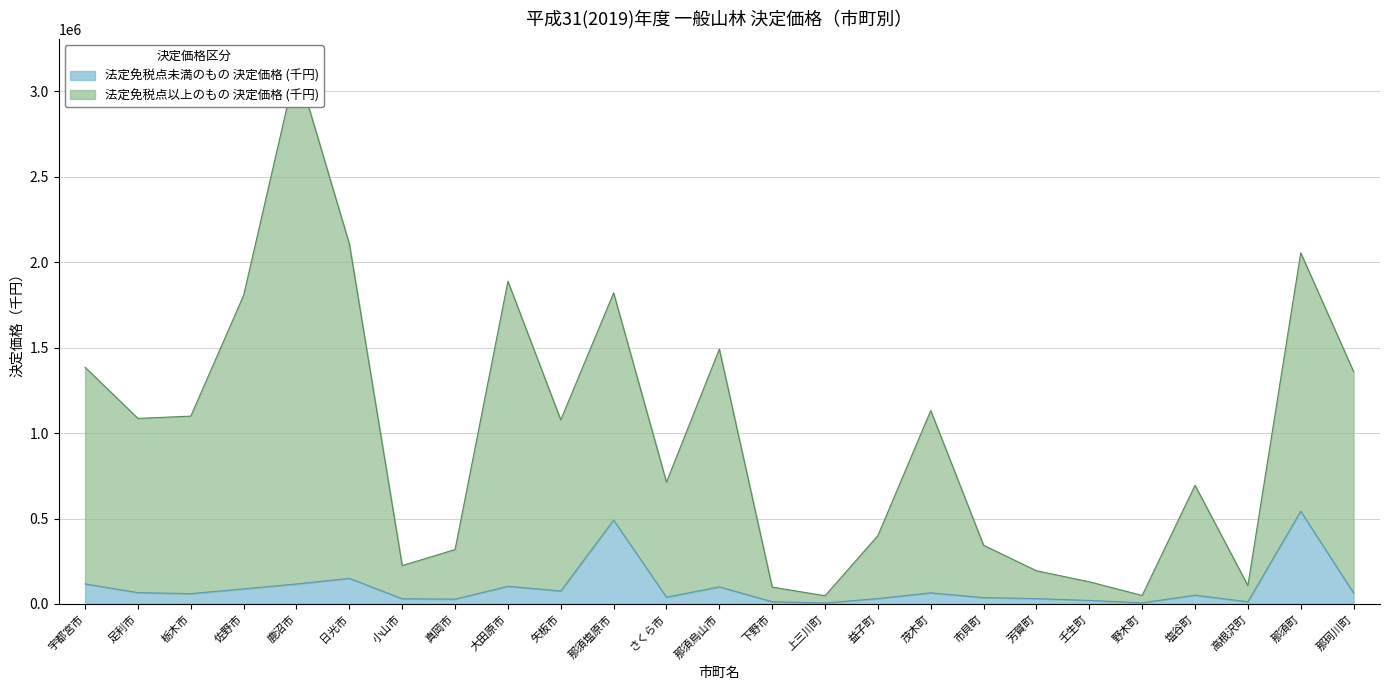

At which label does 法定免税点以上のもの 決定価格 (千円) first exceed 1077228?

宇都宮市